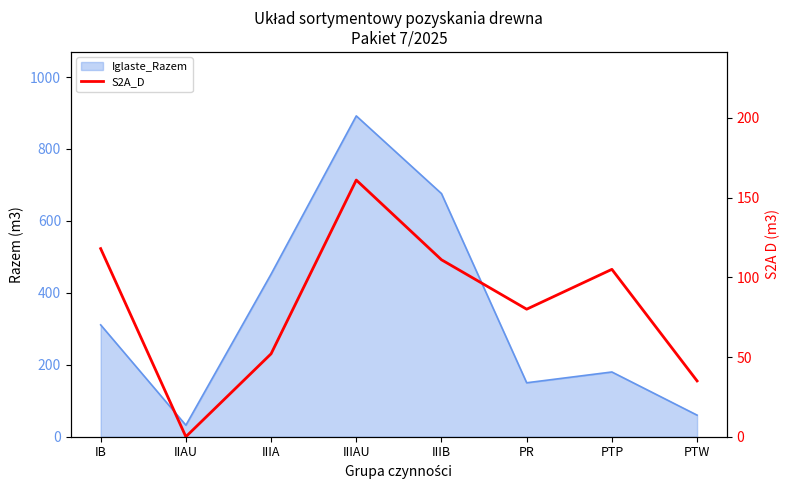

What is the average value?

83